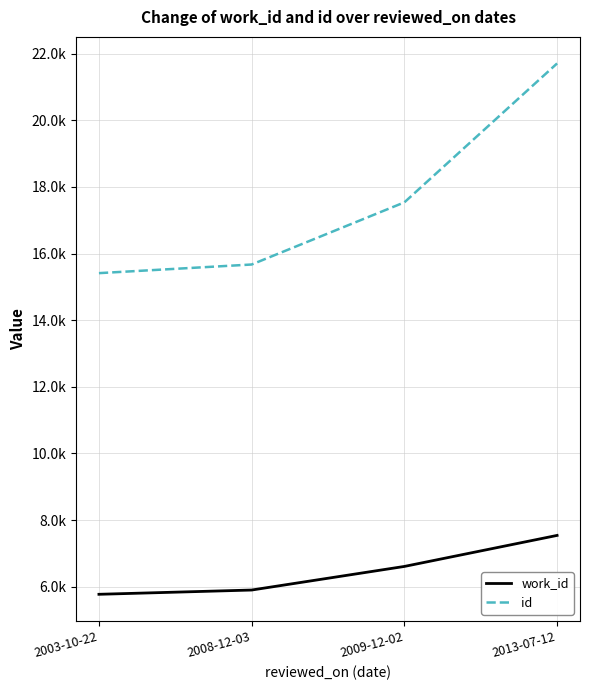

Does the chart have visible grid lines?

Yes